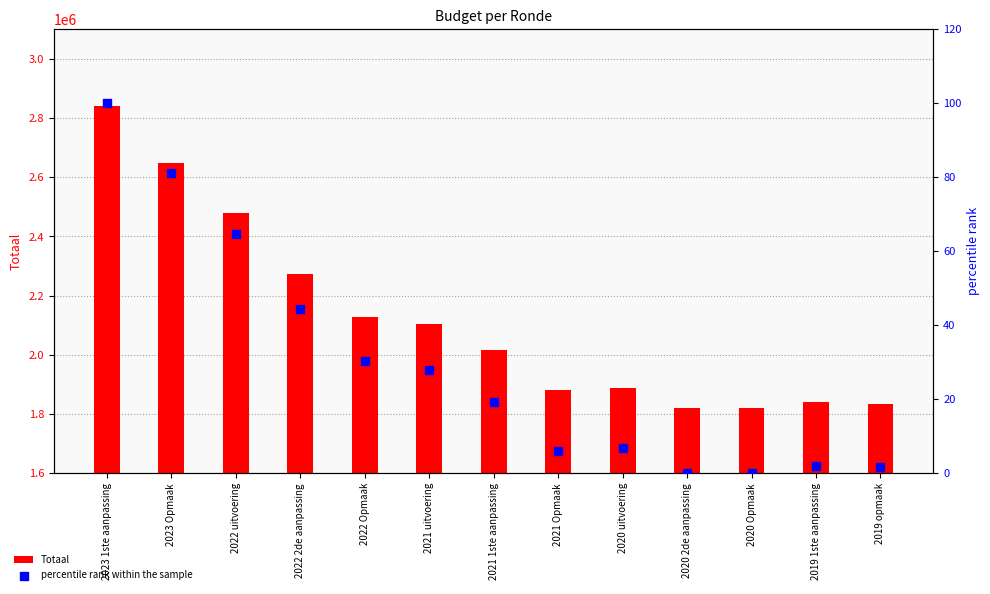

At how many categories does at least one series exceed 2715107?

1